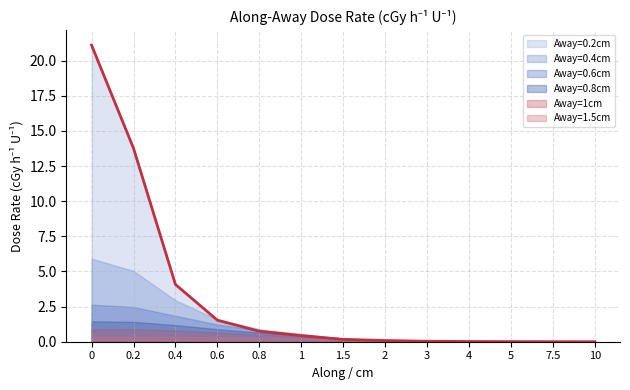

At which label does Away=1cm reach its minimum?

10